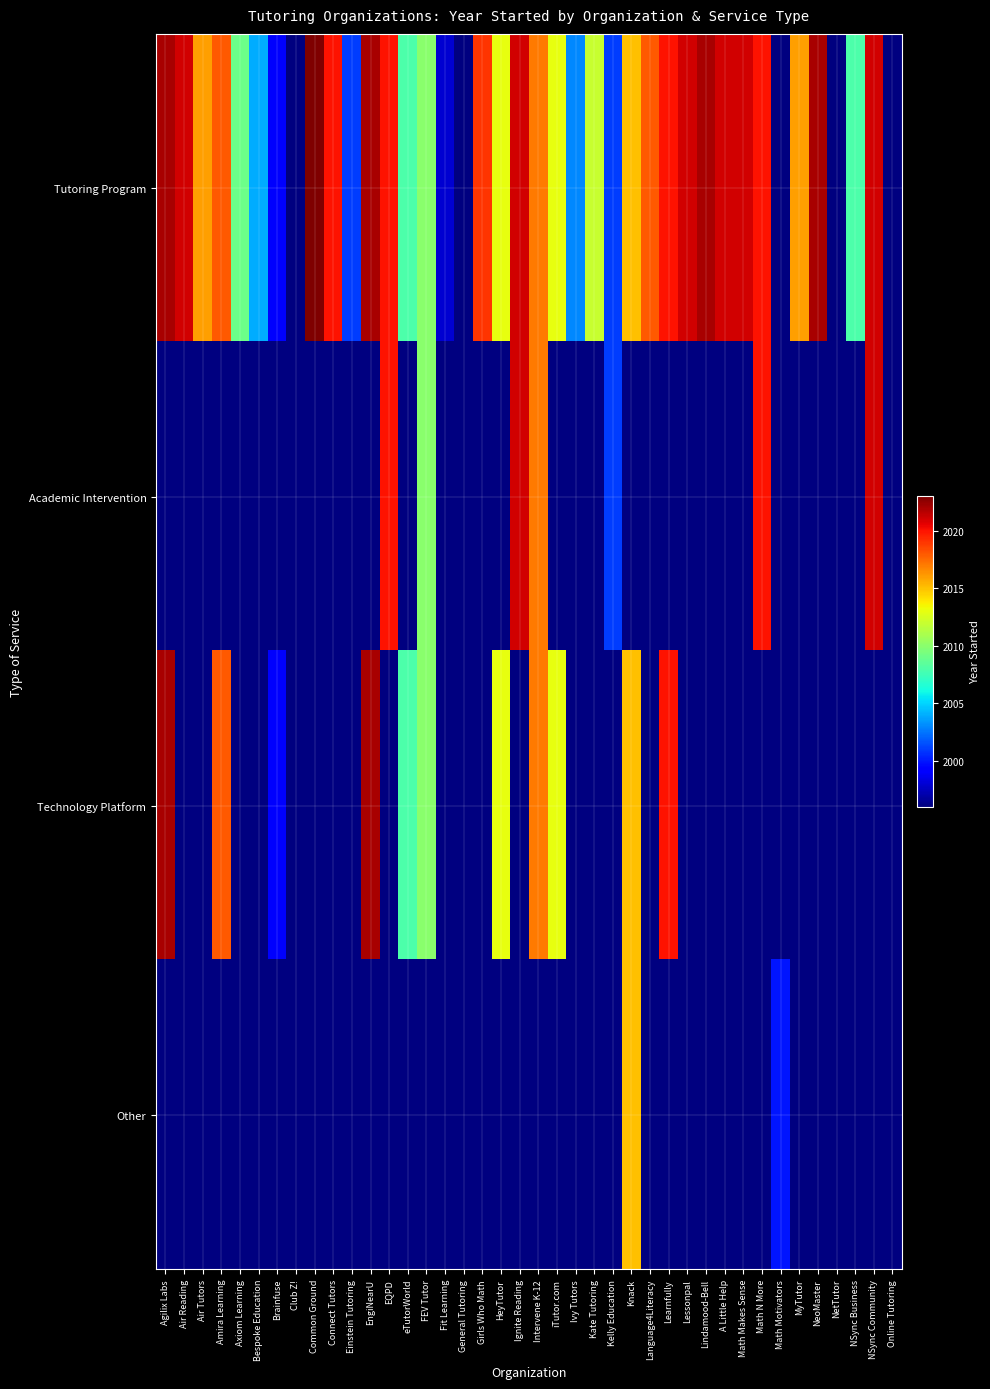

What is the highest value of the Tutoring Program series?

2023.0